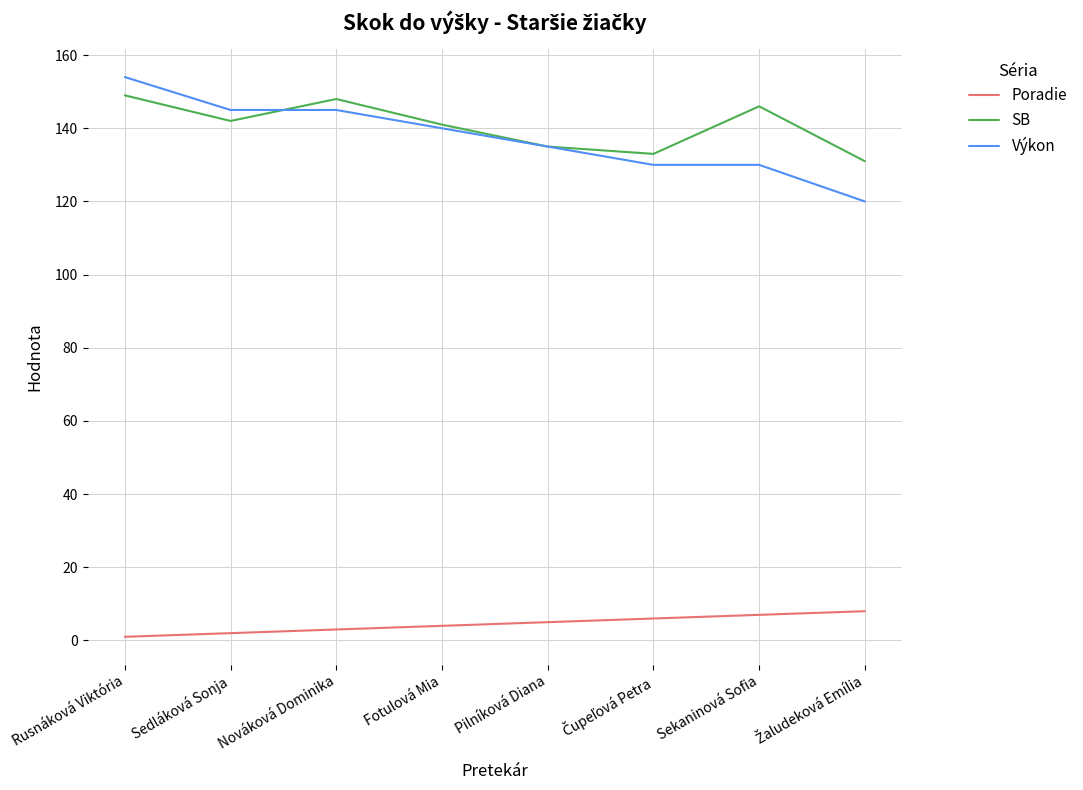

Reading left to right, extract all data points from this chart.

Poradie: 1	2	3	4	5	6	7	8
SB: 149	142	148	141	135	133	146	131
Výkon: 154	145	145	140	135	130	130	120